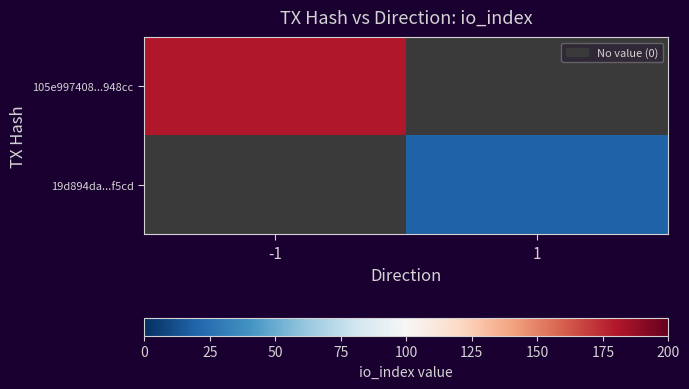

At how many categories does at least one series exceed 137?

1